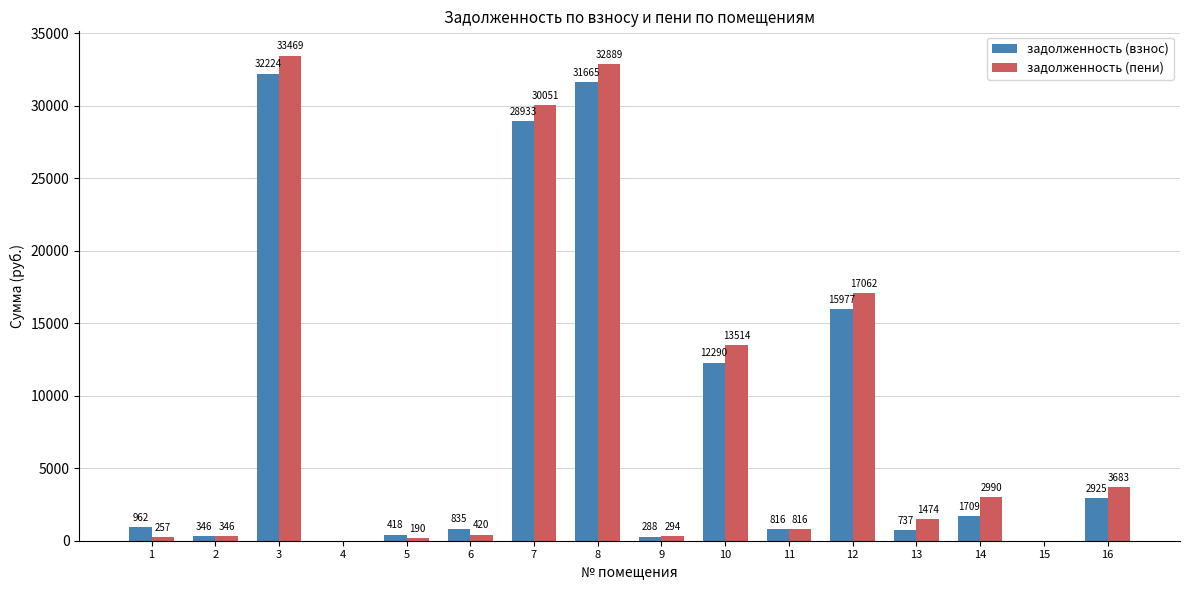

True or false: задолженность (взнос) has a value of 0.0 at 4.

True